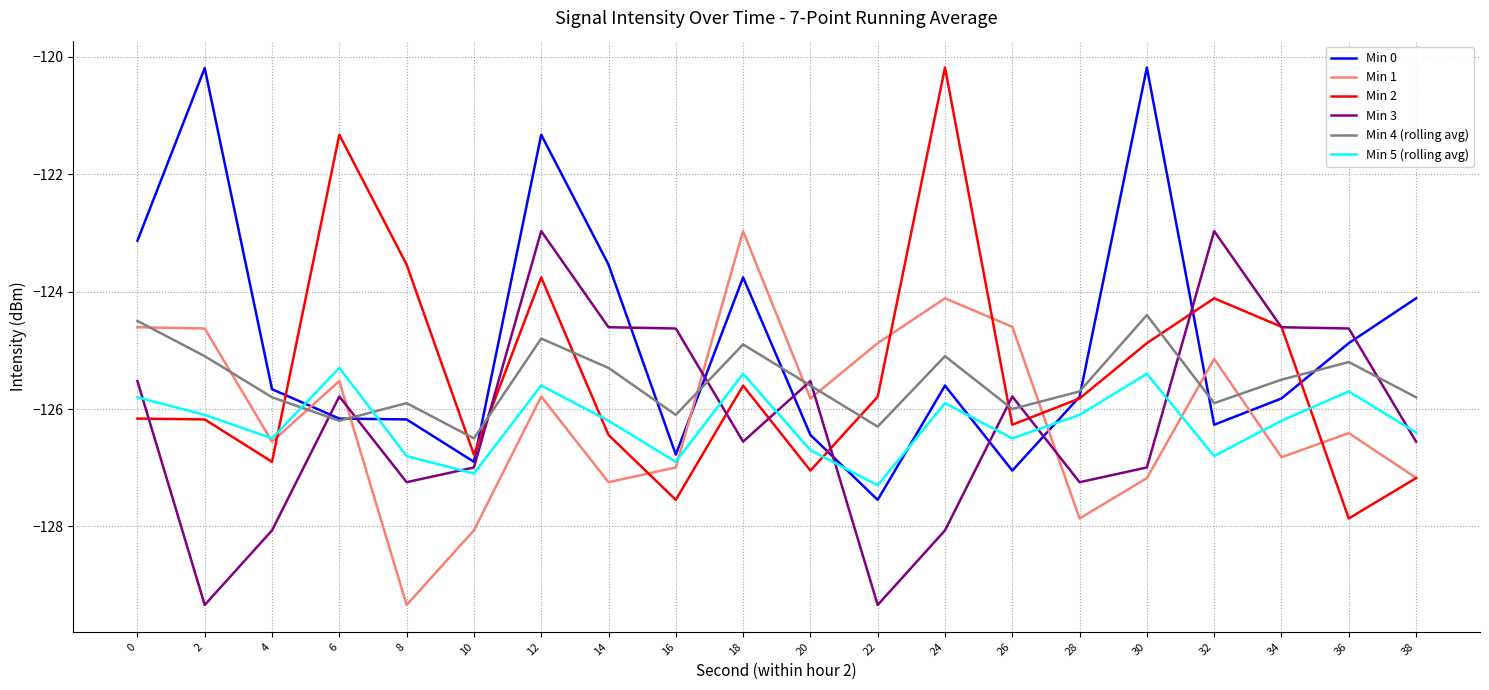

What is the spread (max minus min) of values at 34?

2.2